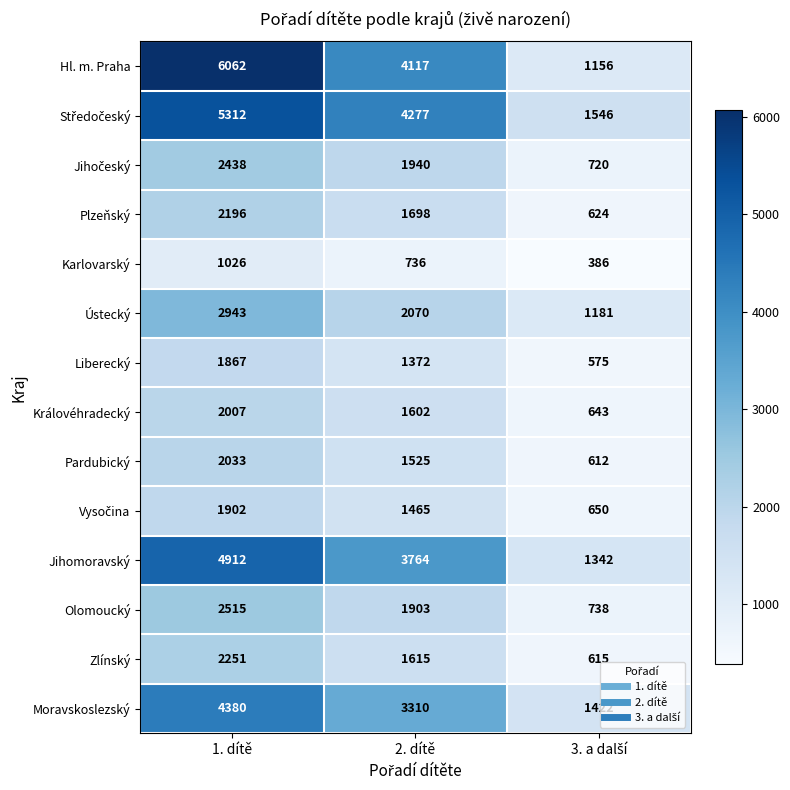

What is the highest value of the Královéhradecký series?

2007